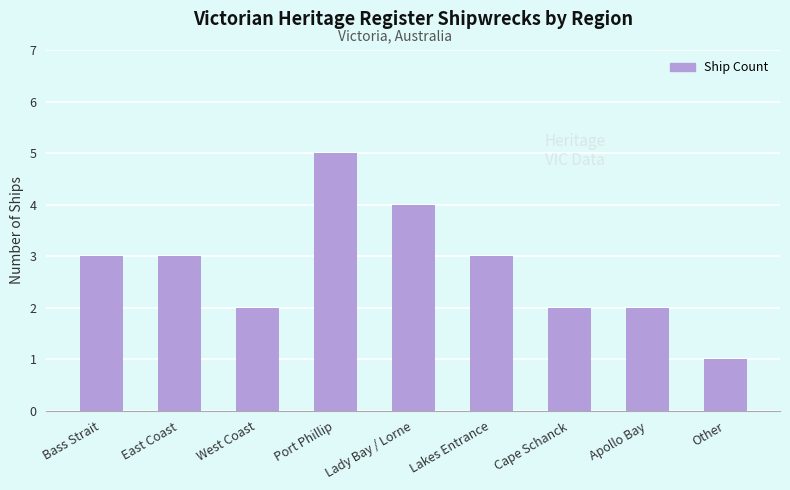

The chart shows a value of 1 at Other. True or false?

True